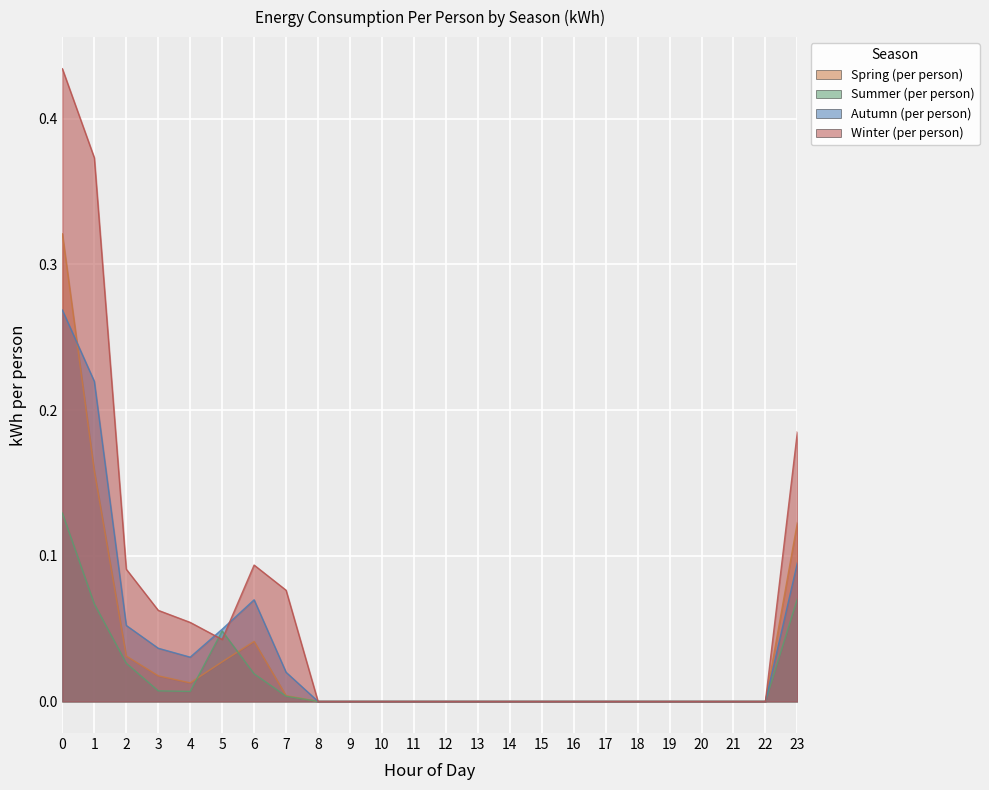

Reading left to right, transcribe all the data shown in this chart.

Spring (per person): 0=0.3	1=0.2	2=0.0	3=0.0	4=0.0	5=0.0	6=0.0	7=0.0	8=0.0	9=0.0	10=0.0	11=0.0	12=0.0	13=0.0	14=0.0	15=0.0	16=0.0	17=0.0	18=0.0	19=0.0	20=0.0	21=0.0	22=0.0	23=0.1
Summer (per person): 0=0.1	1=0.1	2=0.0	3=0.0	4=0.0	5=0.0	6=0.0	7=0.0	8=0.0	9=0.0	10=0.0	11=0.0	12=0.0	13=0.0	14=0.0	15=0.0	16=0.0	17=0.0	18=0.0	19=0.0	20=0.0	21=0.0	22=0.0	23=0.1
Autumn (per person): 0=0.3	1=0.2	2=0.1	3=0.0	4=0.0	5=0.0	6=0.1	7=0.0	8=0.0	9=0.0	10=0.0	11=0.0	12=0.0	13=0.0	14=0.0	15=0.0	16=0.0	17=0.0	18=0.0	19=0.0	20=0.0	21=0.0	22=0.0	23=0.1
Winter (per person): 0=0.4	1=0.4	2=0.1	3=0.1	4=0.1	5=0.0	6=0.1	7=0.1	8=0.0	9=0.0	10=0.0	11=0.0	12=0.0	13=0.0	14=0.0	15=0.0	16=0.0	17=0.0	18=0.0	19=0.0	20=0.0	21=0.0	22=0.0	23=0.2